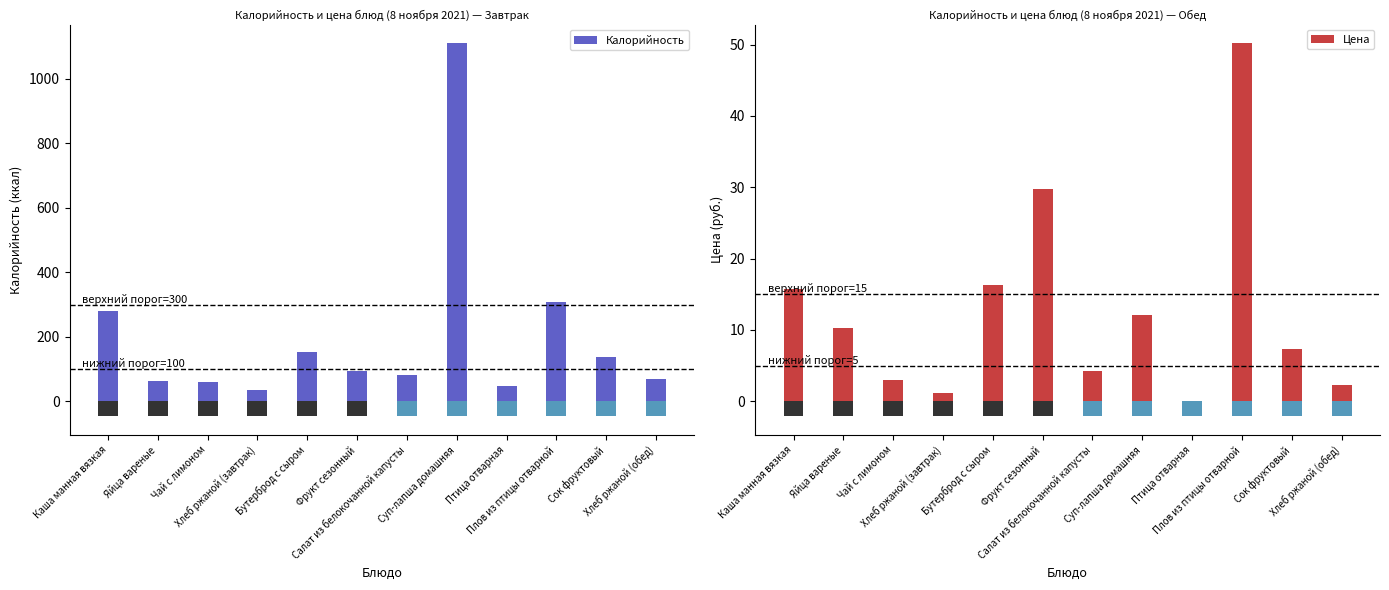

What position from the right is Салат из белокочанной капусты?

6